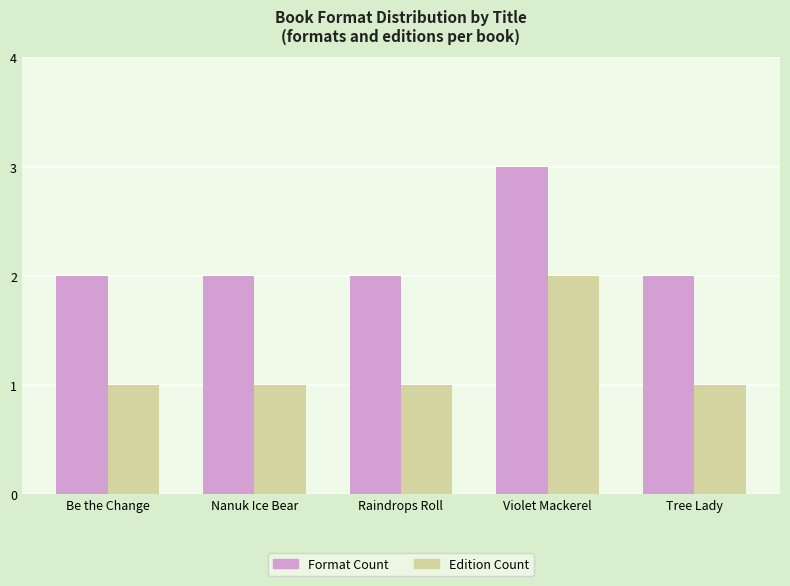

What is the maximum value for Edition Count?

2